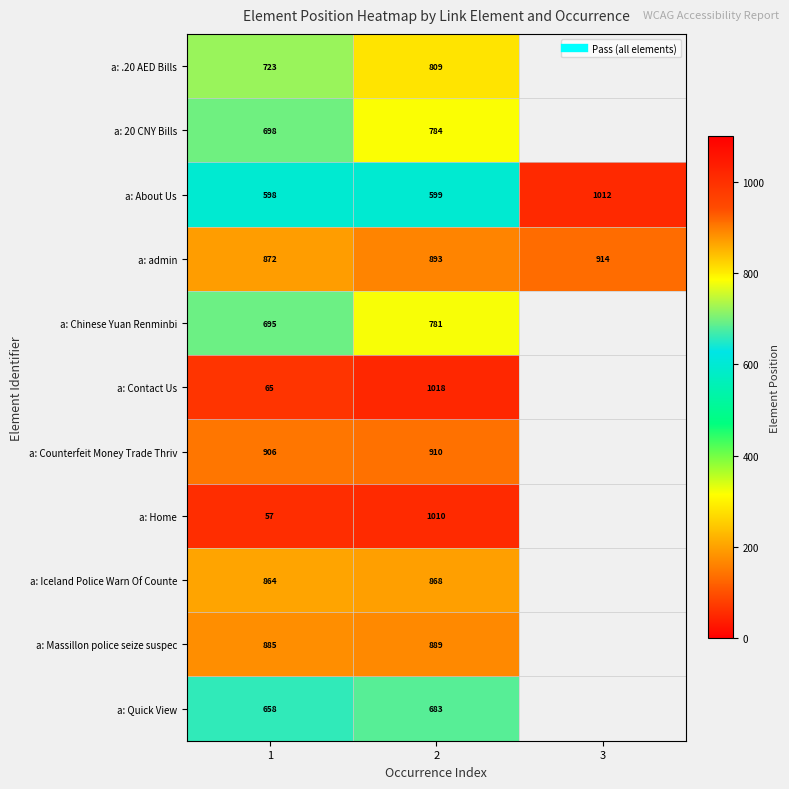

Is it true that a: Home equals 57.0 at 1?

True